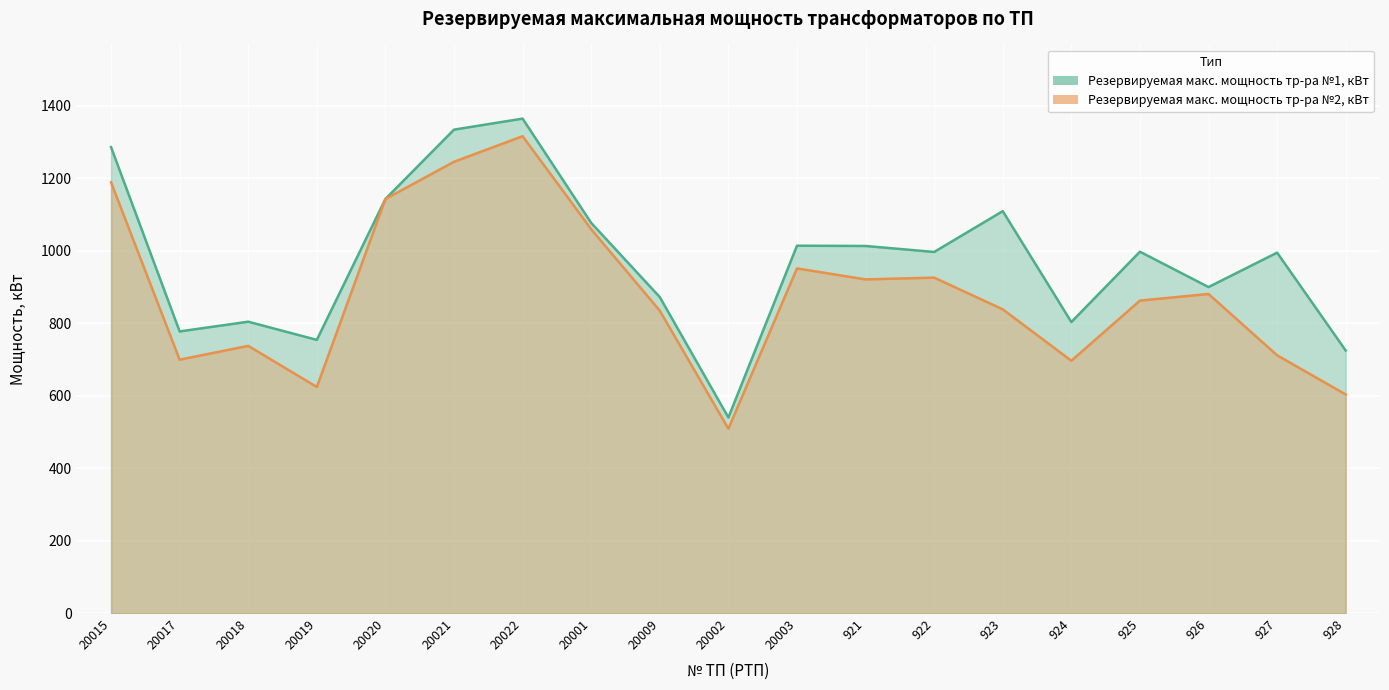

At which category does Резервируемая макс. мощность тр-ра №1, кВт reach its first local valley?

20017